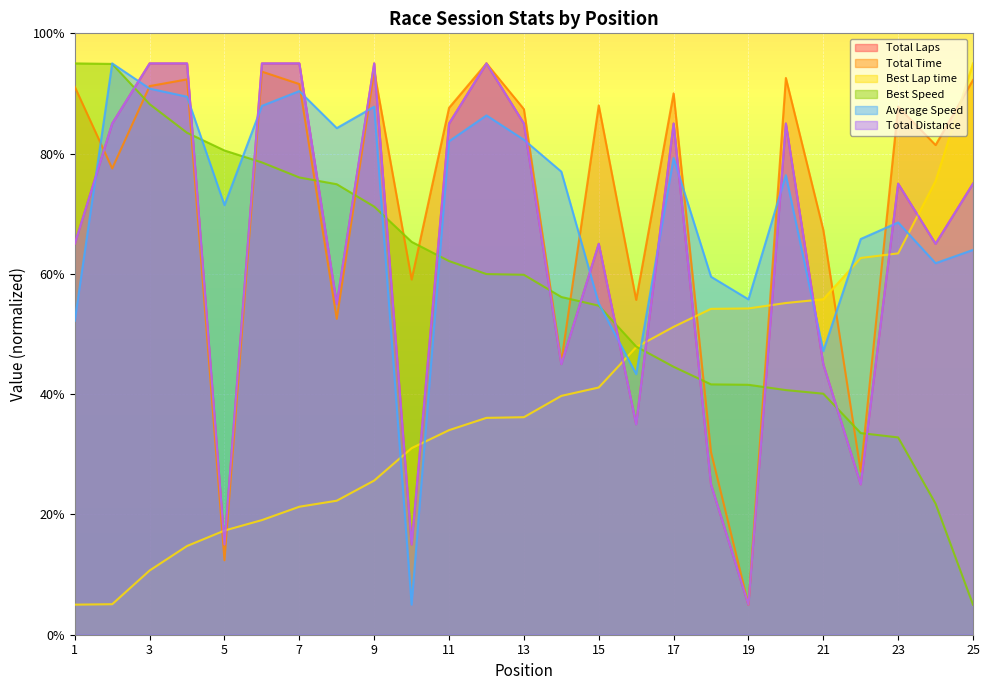

Reading left to right, list all the values displayed in this chart.

Total Laps: 65.0	85.0	95.0	95.0	15.0	95.0	95.0	55.0	95.0	15.0	85.0	95.0	85.0	45.0	65.0	35.0	85.0	25.0	5.0	85.0	45.0	25.0	75.0	65.0	75.0
Total Time: 91.1	77.5	91.2	92.3	12.4	93.6	91.6	52.5	93.8	59.1	87.6	95.0	87.4	45.4	88.0	55.7	90.0	30.4	5.0	92.6	67.3	27.1	87.8	81.4	92.2
Best Lap time: 5.0	5.1	10.7	14.8	17.3	19.1	21.3	22.3	25.6	31.0	34.0	36.1	36.2	39.7	41.1	47.8	51.2	54.2	54.3	55.2	55.8	62.6	63.4	75.5	95.0
Best Speed: 95.0	94.9	88.2	83.5	80.5	78.5	76.0	74.9	71.2	65.3	62.1	60.0	59.9	56.2	54.7	47.9	44.6	41.6	41.6	40.7	40.1	33.5	32.8	21.8	5.0
Average Speed: 52.2	95.0	90.8	89.5	71.4	87.9	90.4	84.2	87.8	5.0	82.0	86.3	82.3	77.0	55.1	43.3	79.3	59.5	55.8	76.4	47.2	65.8	68.6	61.8	64.0
Total Distance: 65.0	85.0	95.0	95.0	15.0	95.0	95.0	55.0	95.0	15.0	85.0	95.0	85.0	45.0	65.0	35.0	85.0	25.0	5.0	85.0	45.0	25.0	75.0	65.0	75.0